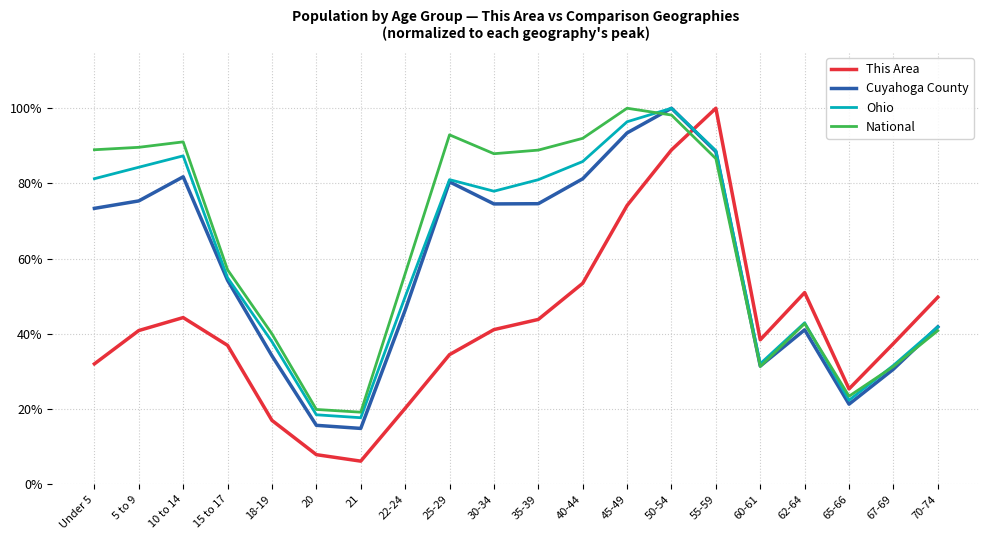

How many interior local valleys does the Ohio series have?

4